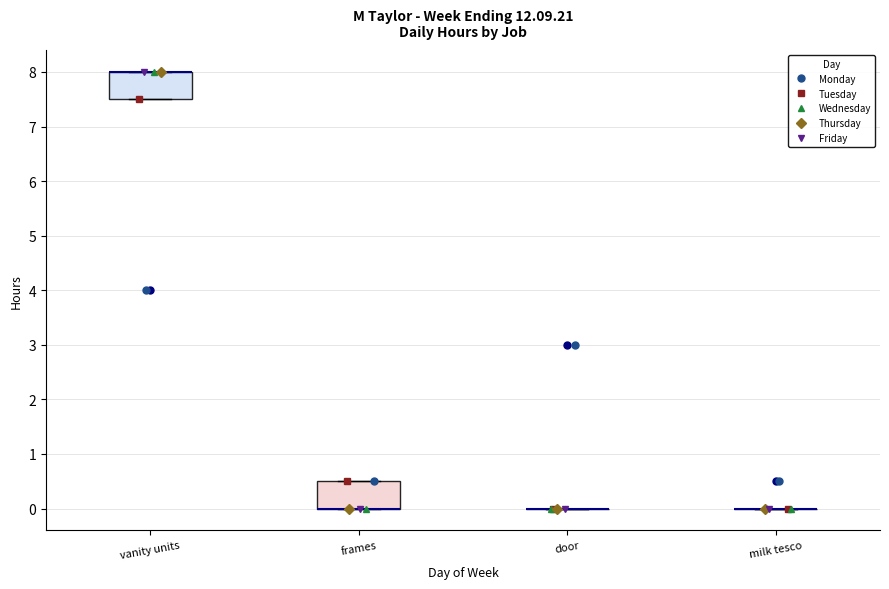

Reading left to right, read every box against the y-axis: the position of its median line, the range the box covers, and the ends of its whiskers. The values are not printed on the chart, so give them approximately, as read against the axis.

vanity units: median 8.0 (drawn on the box's upper edge), box 7.5 to 8.0, whiskers 7.5 to 8.0
frames: median 0.0 (drawn on the box's lower edge), box 0.0 to 0.5, whiskers 0.0 to 0.5
door: box collapsed to a line at 0.0, whiskers 0.0 to 0.0
milk tesco: box collapsed to a line at 0.0, whiskers 0.0 to 0.0